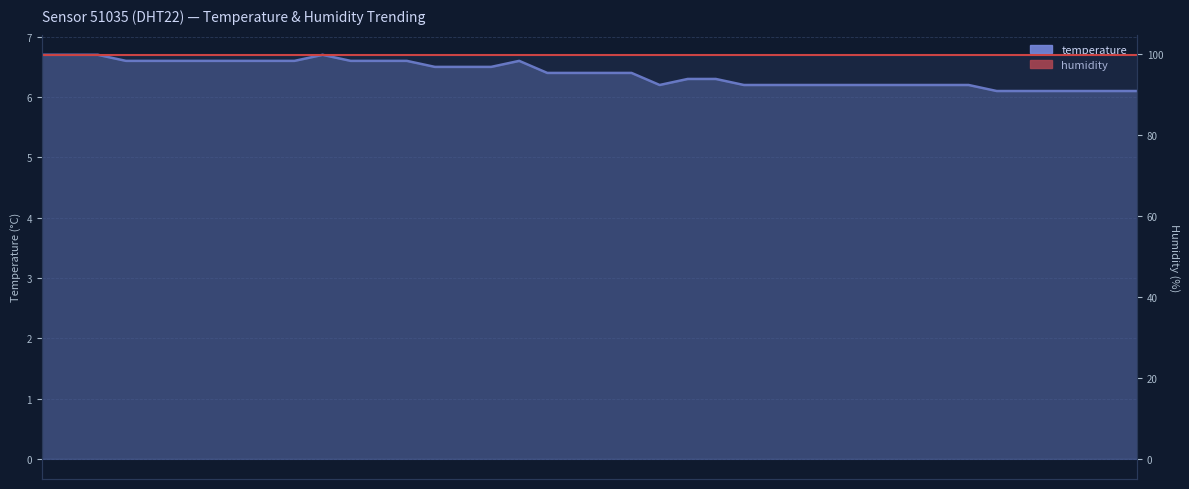

What is the value of the humidity point at the 25th from the left?

99.9